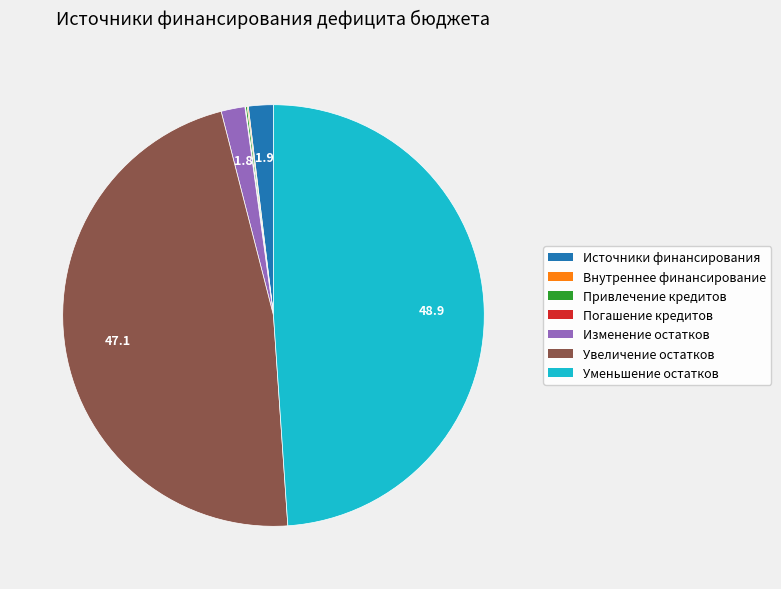

Is there a majority slice in this chart?

No